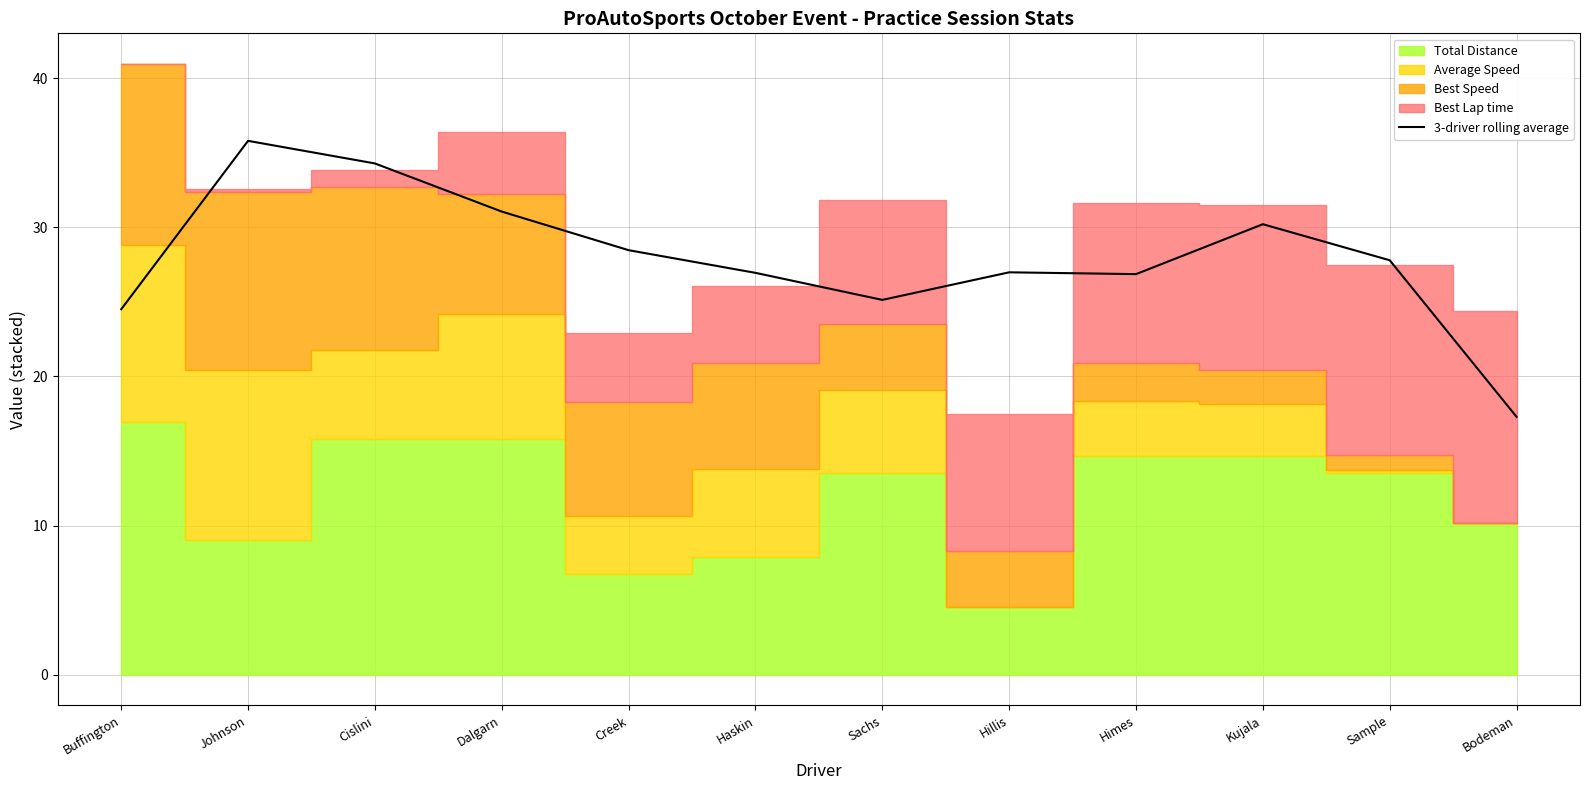

How many categories are shown in the chart?

12